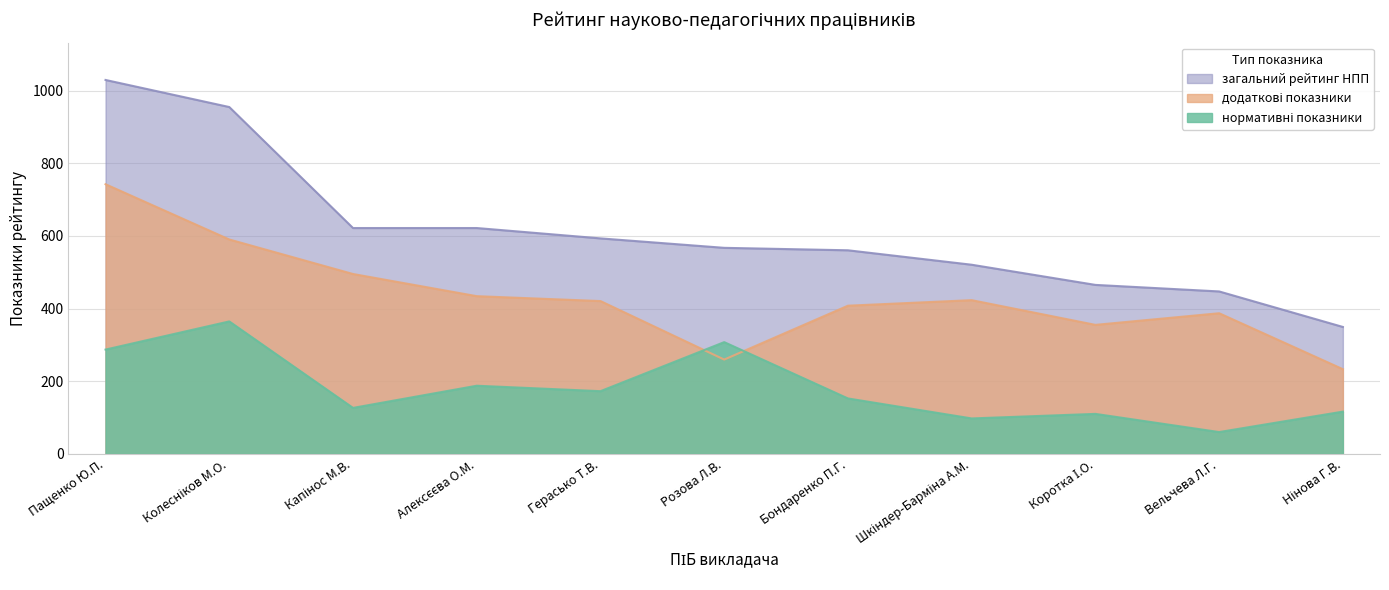

What is the label of the 10th point from the left?

Вельчева Л.Г.